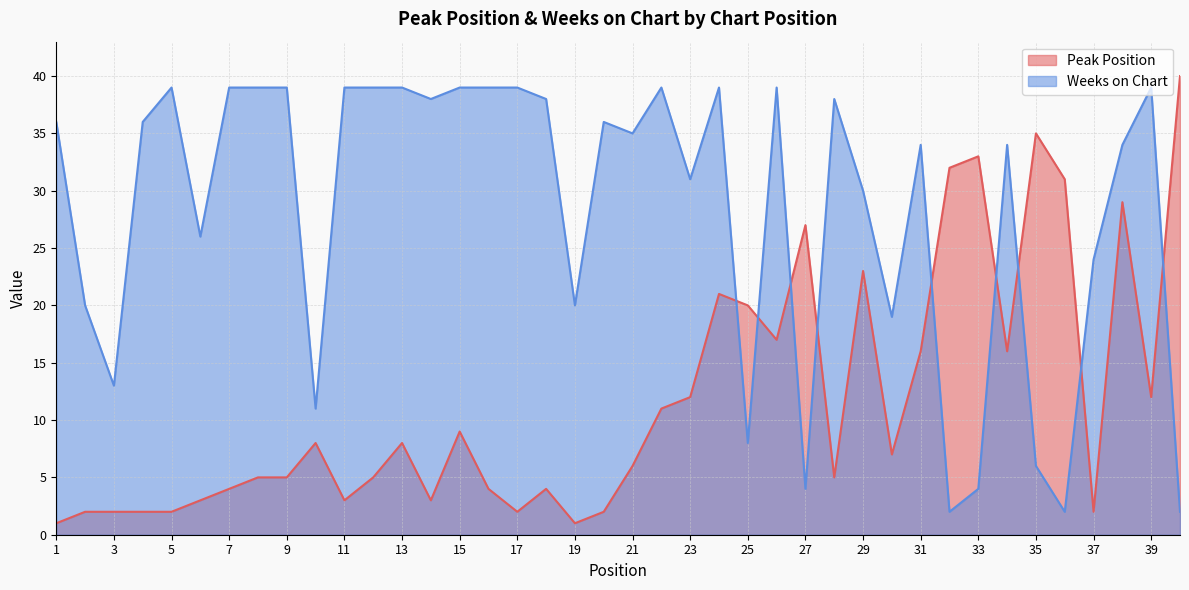

List the series in order of their overall mean, highest first.

Weeks on Chart, Peak Position